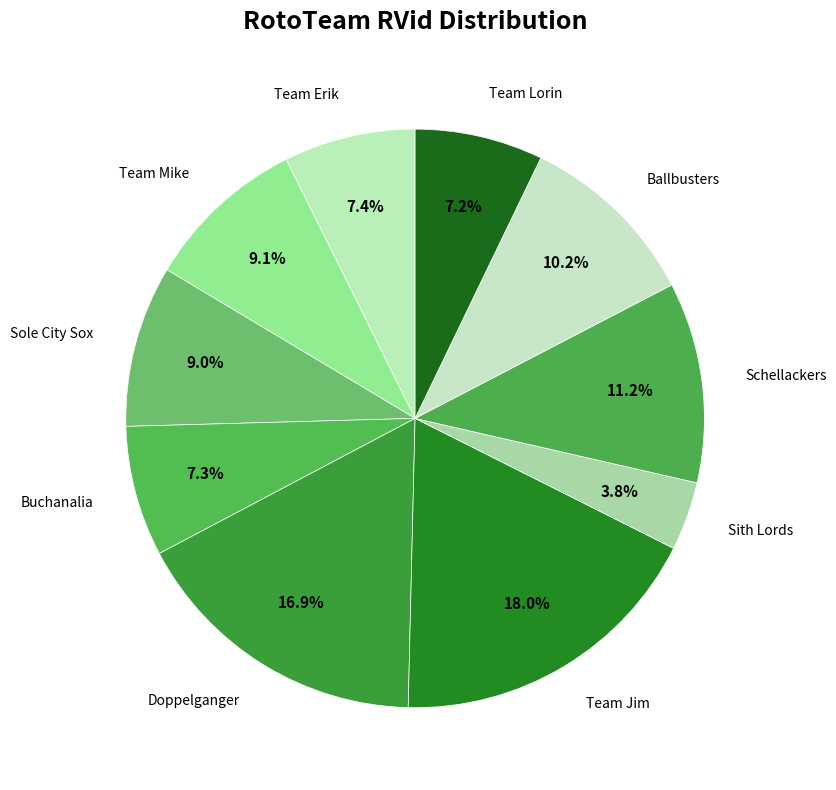

Is Team Lorin the majority of the pie?

No